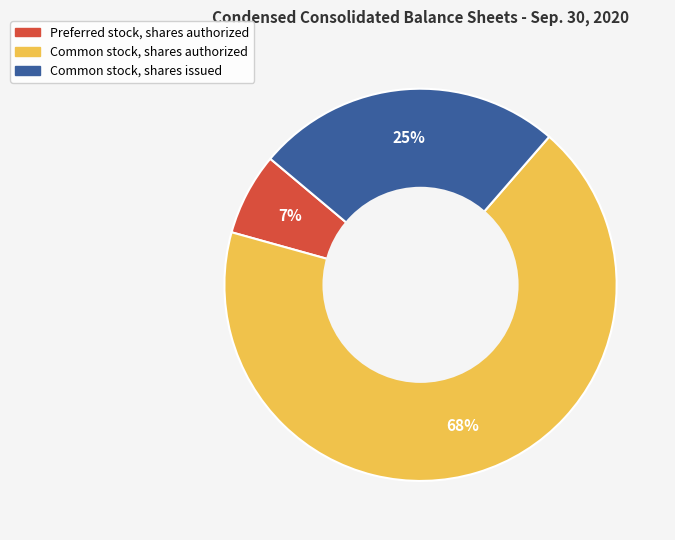

How many segments does this pie chart have?

3